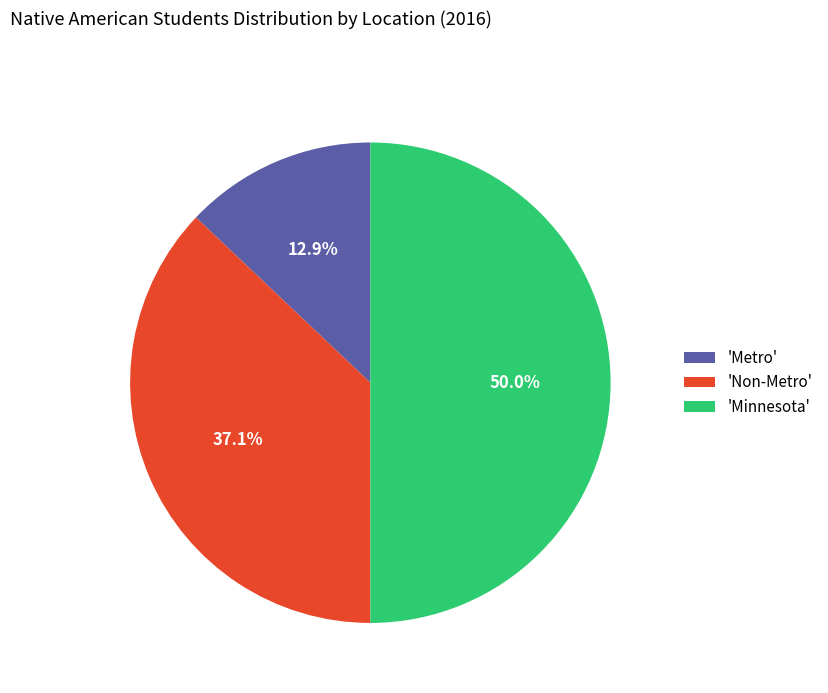

Approximately how many times larger is the value at 'Non-Metro' compared to 'Metro'?

2.9